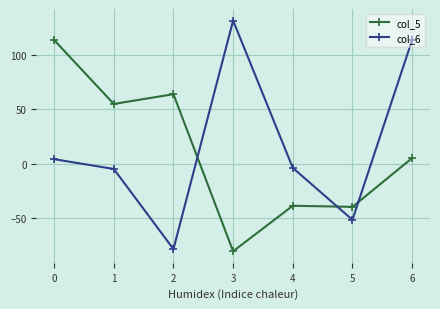

How many data points does each series have?

7